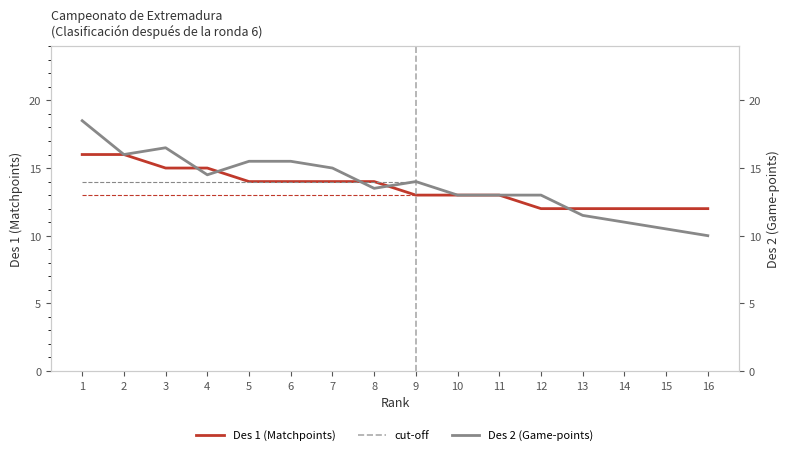

What is the smallest value displayed?

10.0